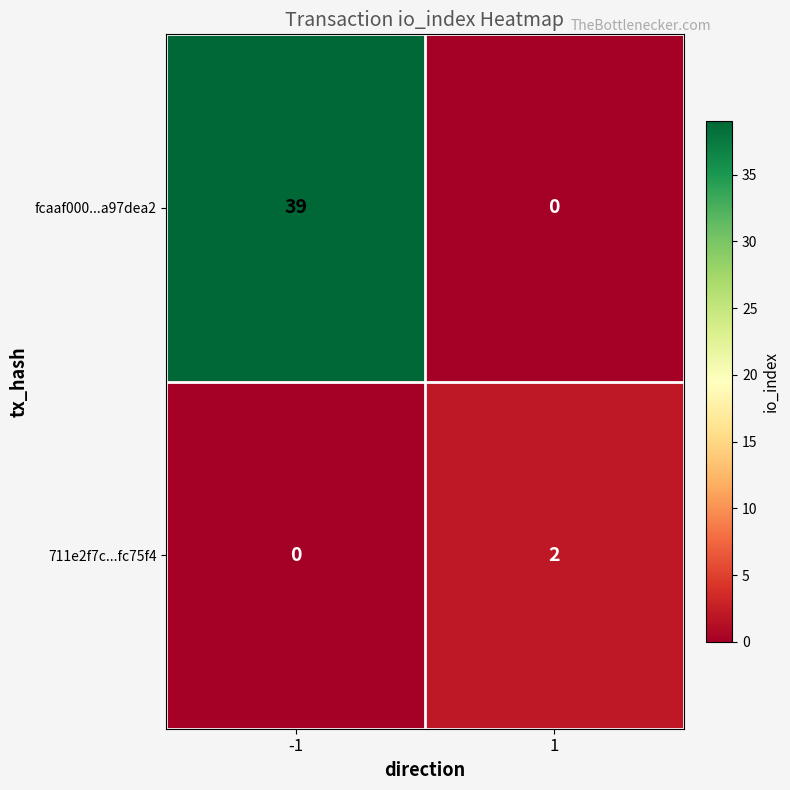

At how many categories does at least one series exceed 5?

1